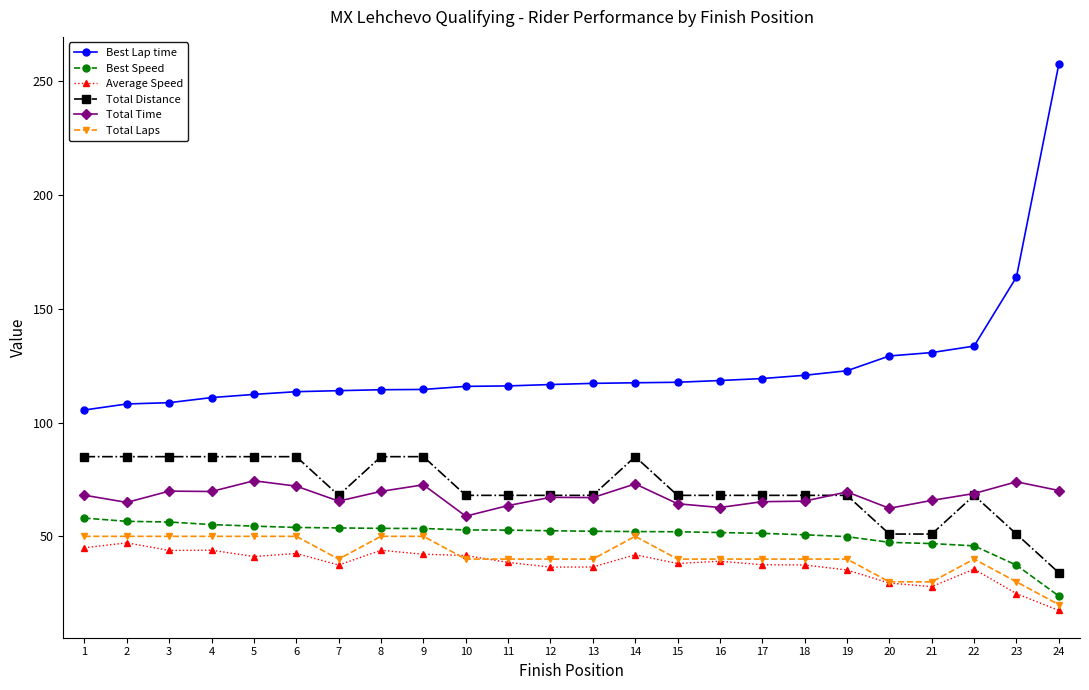

What is the value of the Best Speed point at the 3rd from the left?

56.3